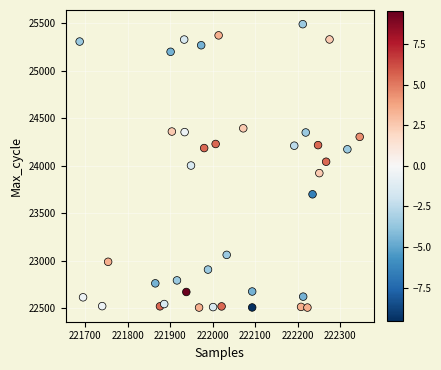

What is the range of X values (max minus min)?

659